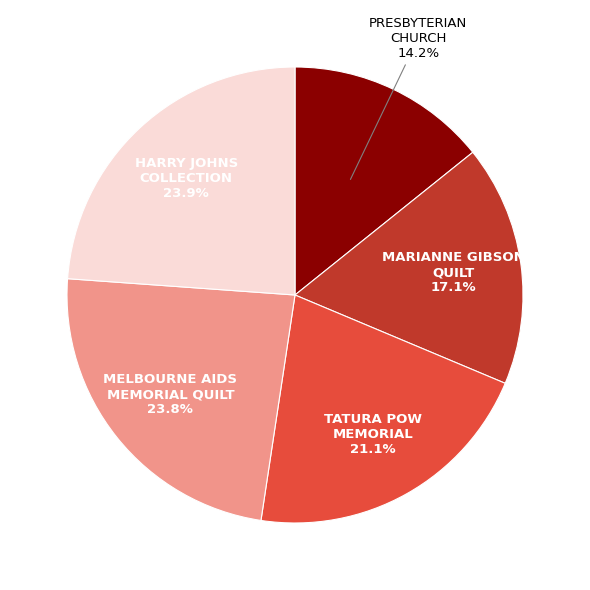

Is there a majority slice in this chart?

No